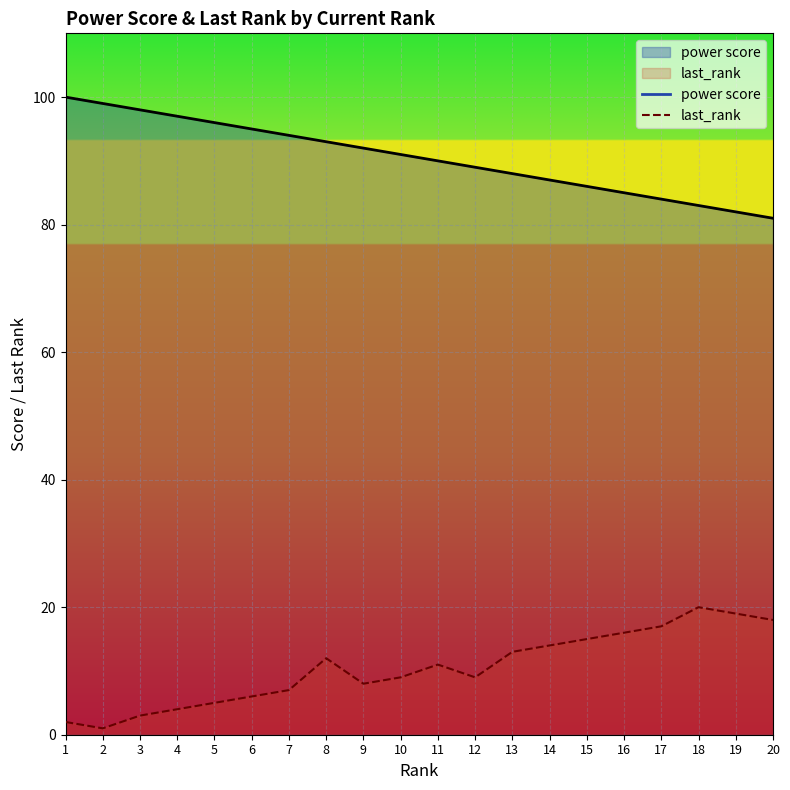

True or false: last_rank has more than 1 points higher than both neighbors.

True